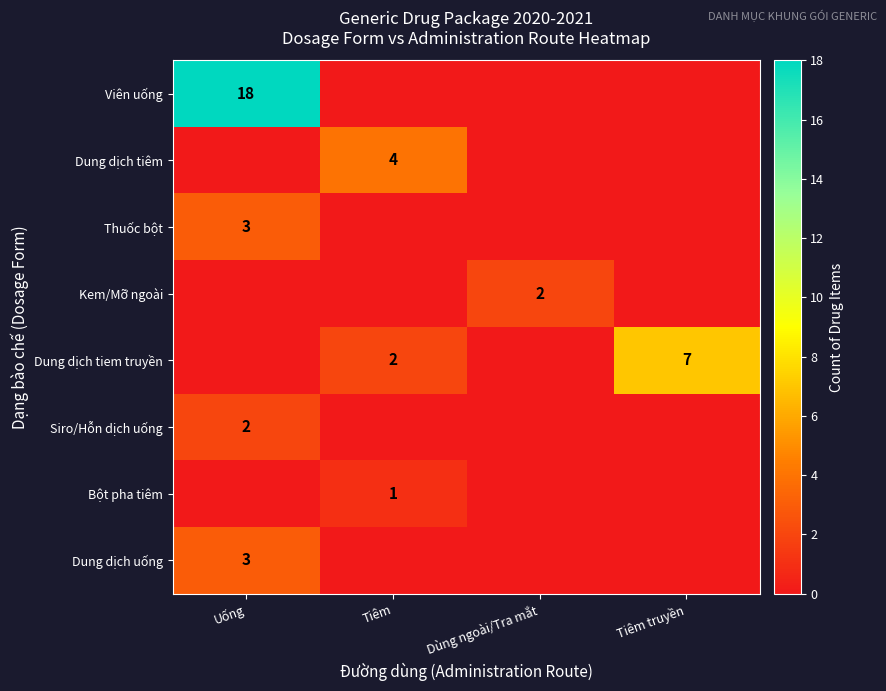

The Dung dịch uống series shows 4 at Uống. True or false?

False